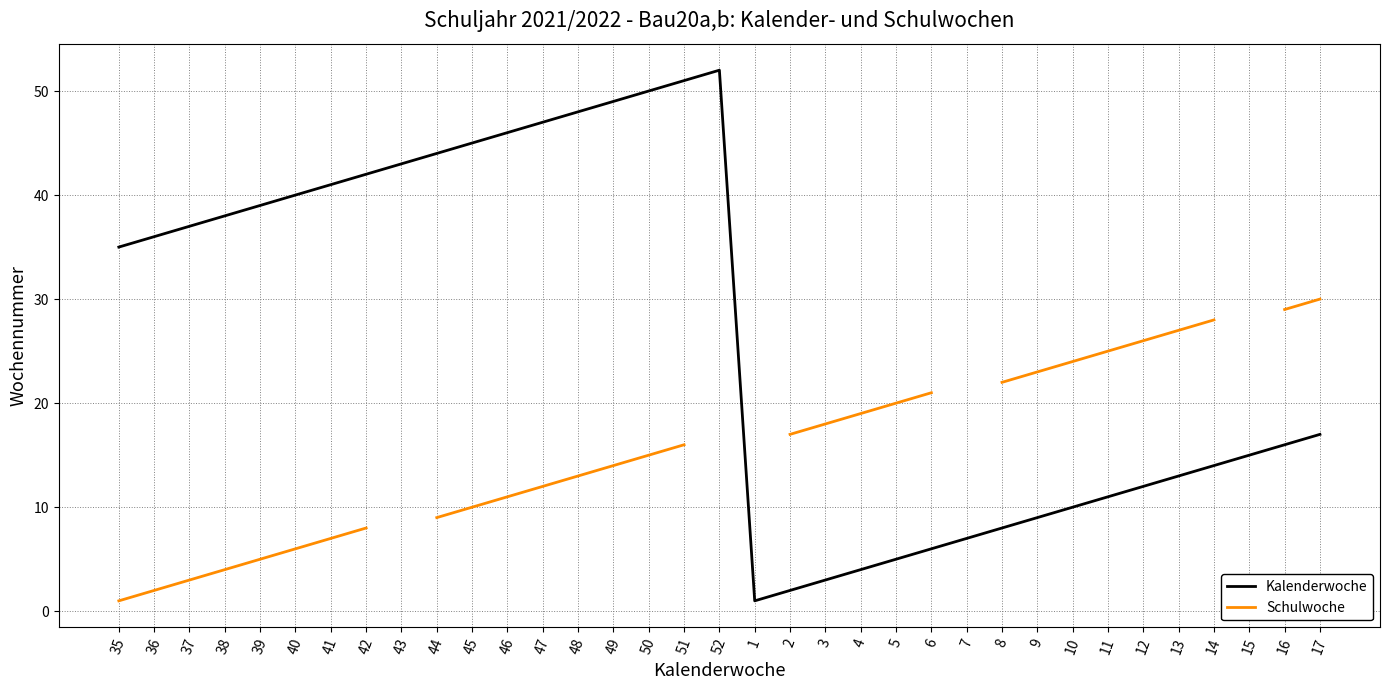

True or false: Schulwoche and Kalenderwoche cross at least once.

False